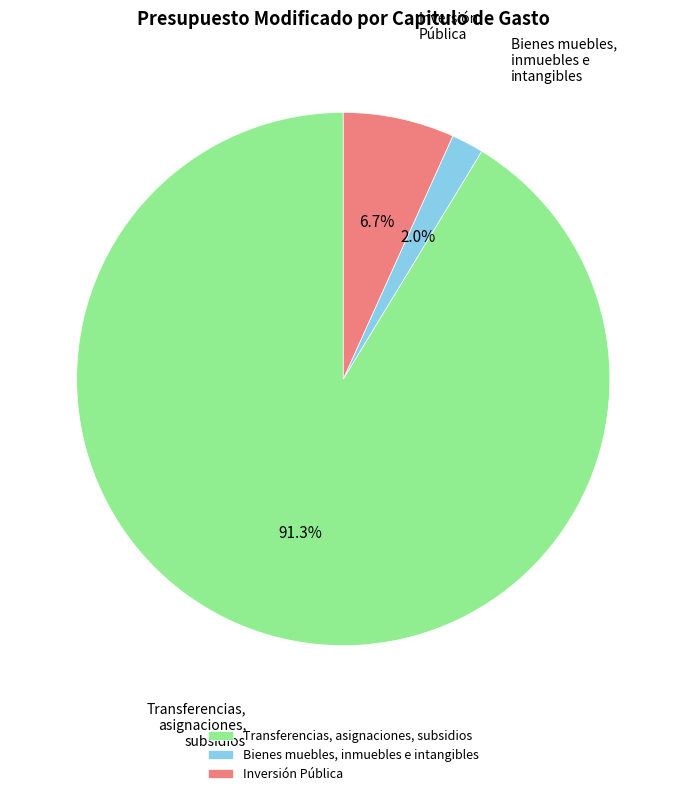

Which has a higher value, Transferencias, asignaciones, subsidios or Bienes muebles, inmuebles e intangibles?

Transferencias, asignaciones, subsidios